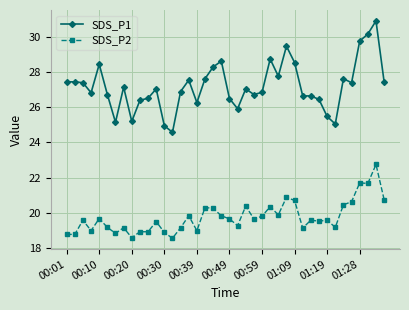

What is the value of the SDS_P2 point at the 29th from the left?

20.7